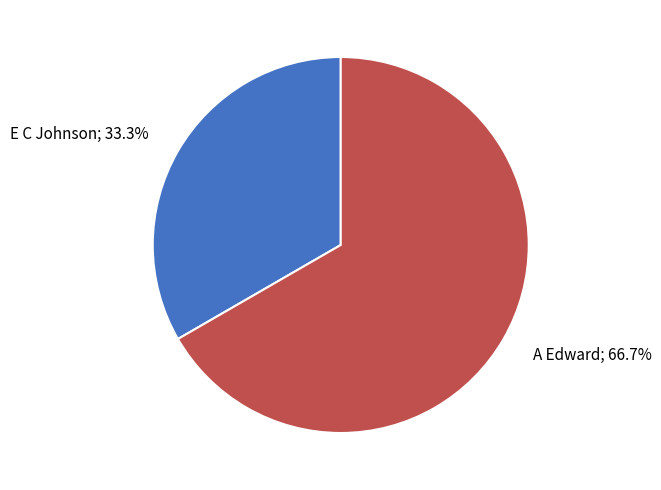

Rank the categories by value from lowest to highest.

E C Johnson, A Edward